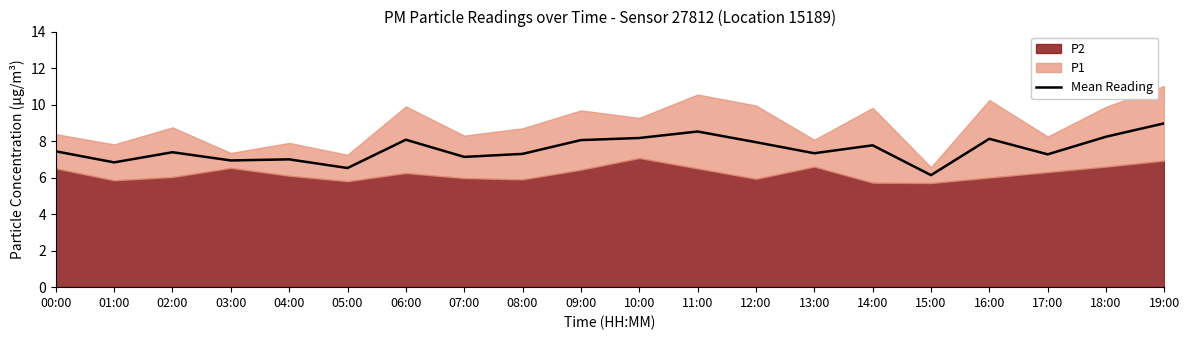

How many data points are less than 7?

4